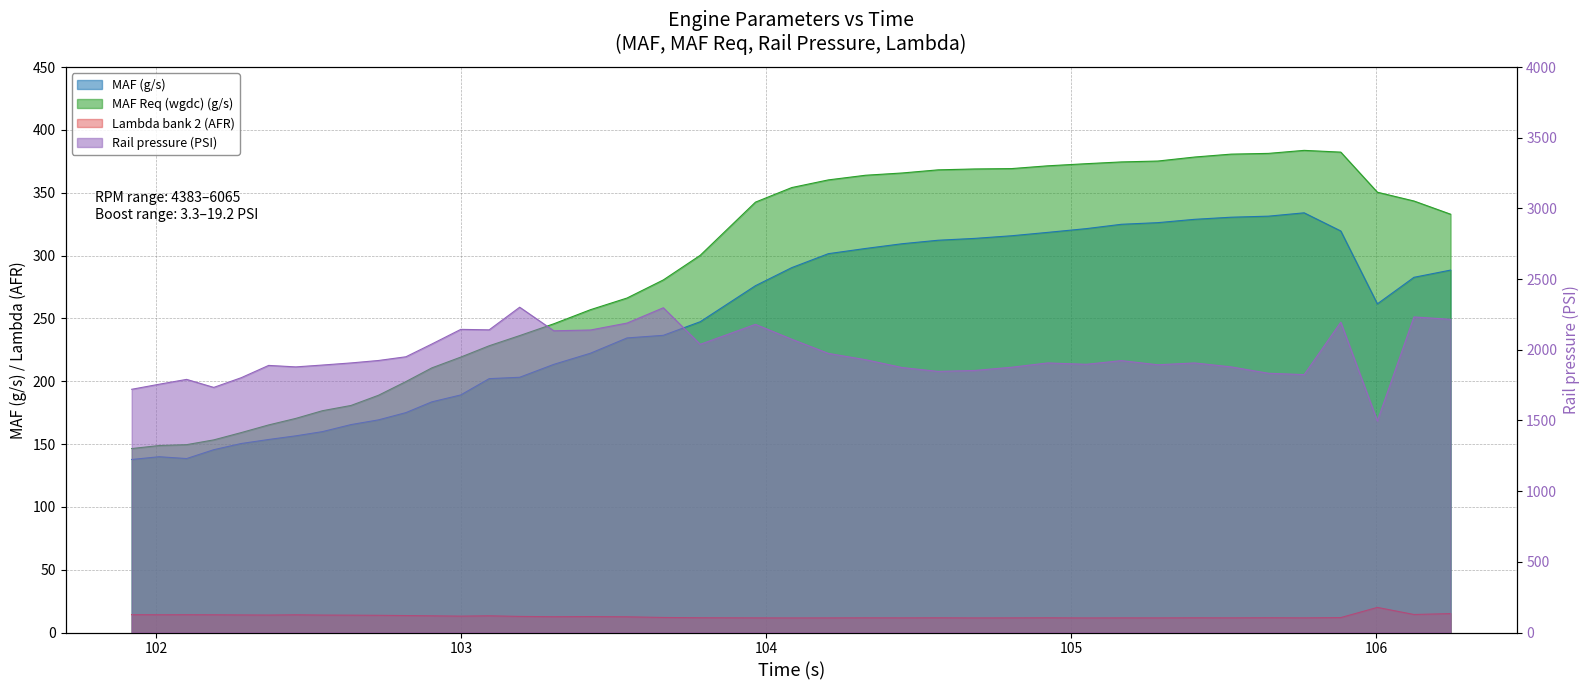

Reading right to left, what are all the values shown in this chart?

MAF (g/s): 106.244=288.4	106.124=282.7	106.004=261.6	105.884=319.6	105.764=334.0	105.647=331.3	105.524=330.5	105.405=328.8	105.284=326.2	105.165=324.9	105.05=321.4	104.923=318.4	104.805=315.8	104.684=313.6	104.564=312.2	104.446=309.4	104.326=305.6	104.204=301.5	104.084=290.4	103.965=276.0	103.784=247.3	103.663=236.5	103.544=234.4	103.424=222.3	103.304=213.4	103.192=203.1	103.092=202.0	102.999=189.1	102.904=183.6	102.819=175.0	102.729=169.2	102.639=165.5	102.545=159.9	102.458=156.5	102.369=153.6	102.279=150.4	102.189=145.5	102.1=138.4	102.01=139.9	101.92=137.7
MAF Req (wgdc) (g/s): 106.244=332.9	106.124=343.4	106.004=350.4	105.884=382.3	105.764=383.7	105.647=381.3	105.524=380.7	105.405=378.4	105.284=375.2	105.165=374.5	105.05=373.1	104.923=371.4	104.805=369.2	104.684=368.9	104.564=368.2	104.446=365.7	104.326=363.9	104.204=360.2	104.084=354.1	103.965=342.5	103.784=300.2	103.663=280.6	103.544=266.2	103.424=256.9	103.304=245.7	103.192=236.3	103.092=228.2	102.999=219.2	102.904=210.6	102.819=199.7	102.729=188.8	102.639=180.7	102.545=176.5	102.458=170.4	102.369=165.2	102.279=159.1	102.189=153.3	102.1=149.5	102.01=148.8	101.92=146.4
Rail pressure (PSI): 106.244=2215.4	106.124=2232.4	106.004=1496.6	105.884=2195.3	105.764=1824.3	105.647=1834.0	105.524=1879.2	105.405=1906.9	105.284=1893.9	105.165=1923.4	105.05=1897.3	104.923=1906.9	104.805=1876.5	104.684=1853.8	104.564=1847.1	104.446=1874.4	104.326=1929.8	104.204=1974.4	104.084=2074.7	103.965=2180.0	103.784=2038.6	103.663=2297.3	103.544=2189.0	103.424=2139.9	103.304=2134.4	103.192=2301.1	103.092=2141.1	102.999=2144.5	102.904=2040.9	102.819=1950.6	102.729=1924.3	102.639=1907.0	102.545=1892.0	102.458=1879.0	102.369=1889.5	102.279=1802.5	102.189=1733.9	102.1=1790.6	102.01=1756.3	101.92=1720.6